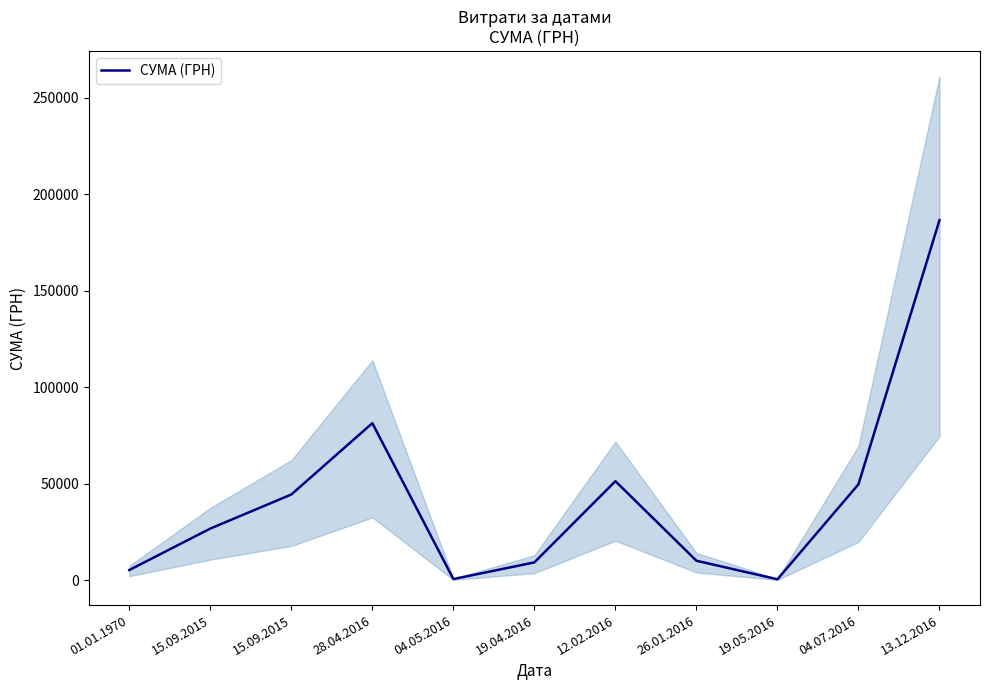

How many data points are less than 26800?

5